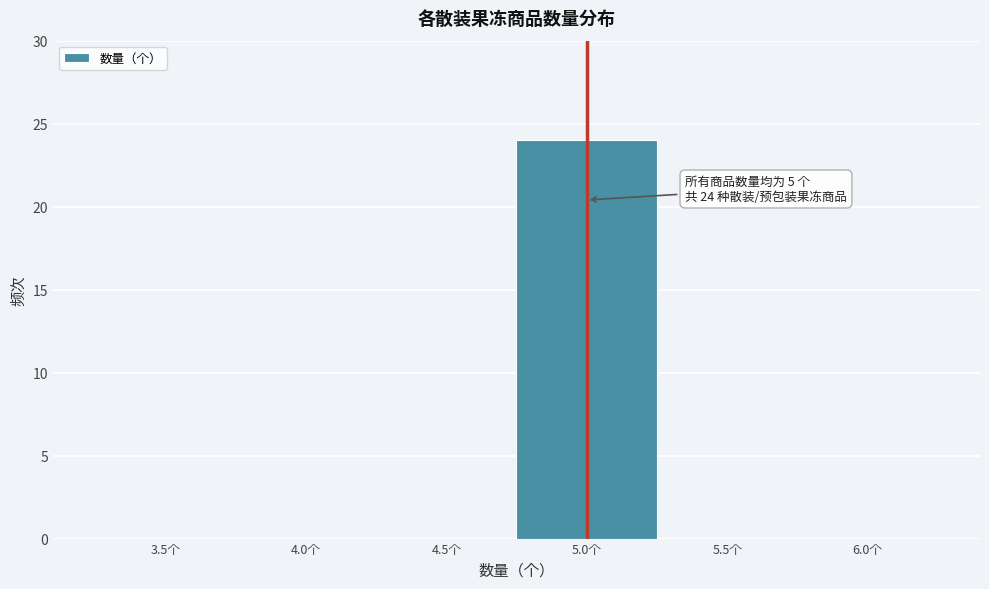

Reading left to right, transcribe all the data shown in this chart.

3.5个=0	4.0个=0	4.5个=0	5.0个=24	5.5个=0	6.0个=0